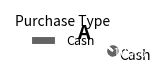

Is it true that Cash is 100% of the pie?

True